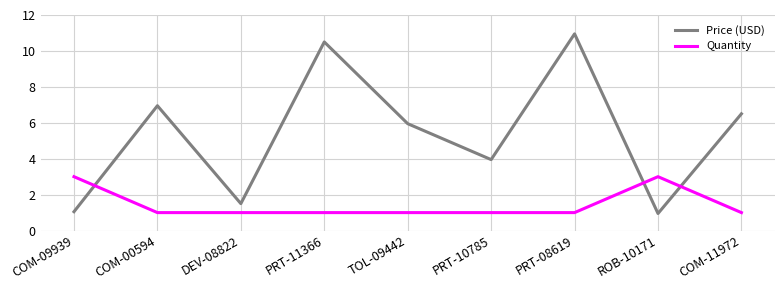

Which series has the largest total across all categories?

Price (USD)